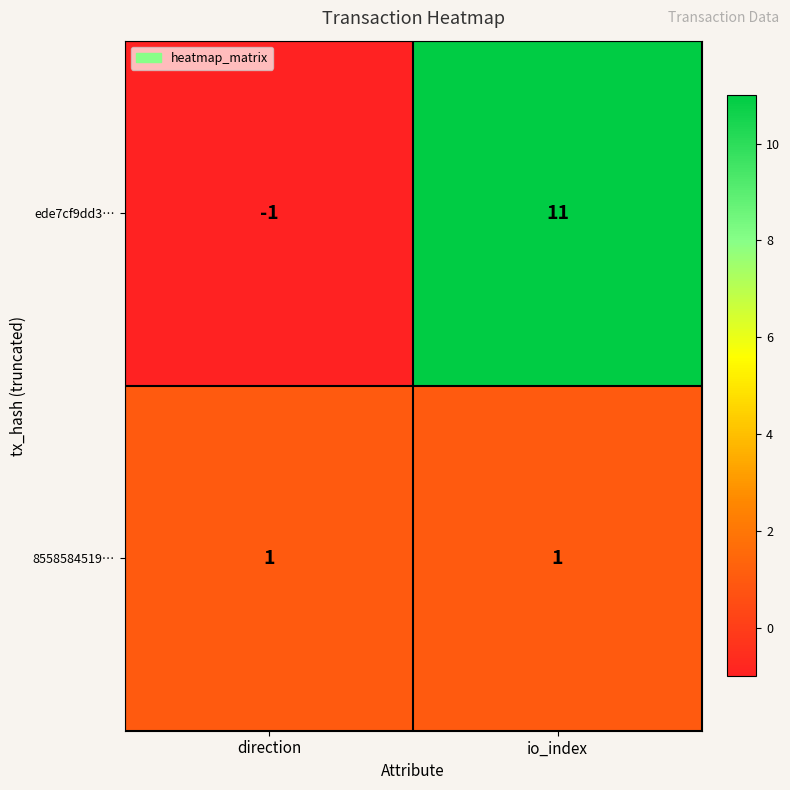

Which category has the lowest value across all series?

direction